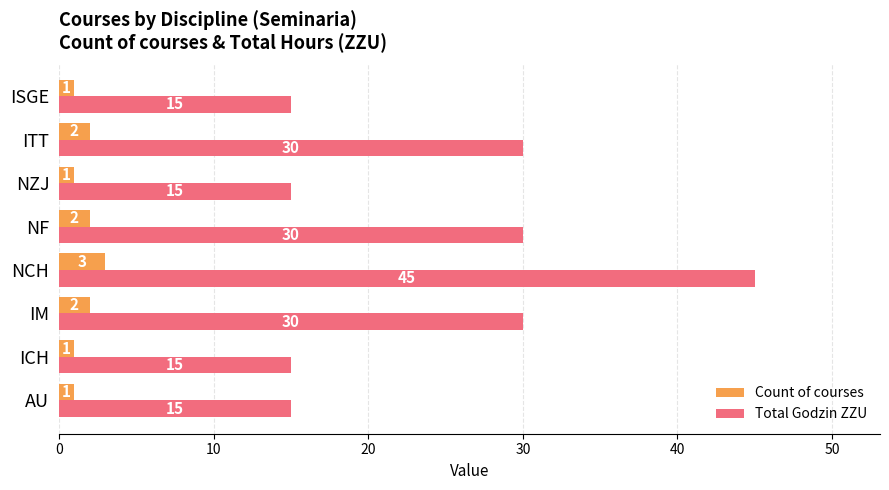

Which series has the largest total across all categories?

Total Godzin ZZU